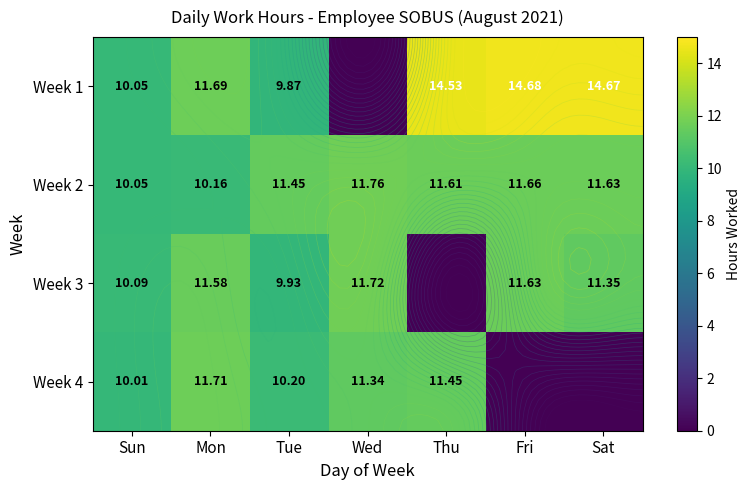

Between Thu and Sat, which is larger?

Sat